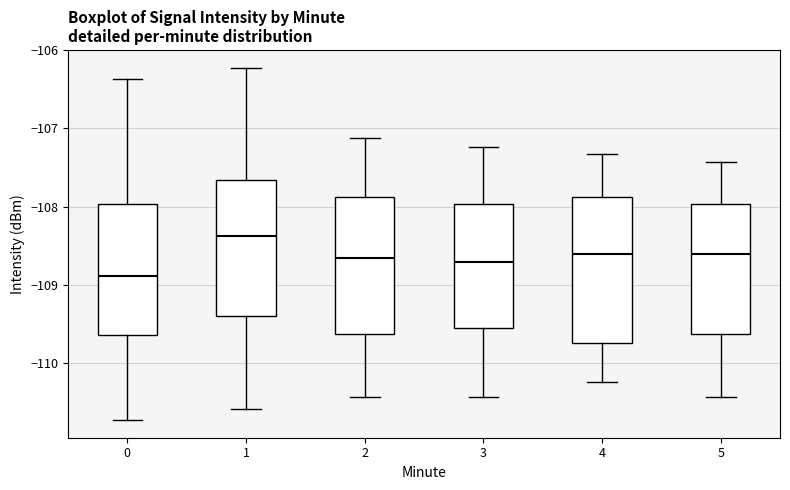

Which box is the tallest, from its lower edge to its upper edge?

4